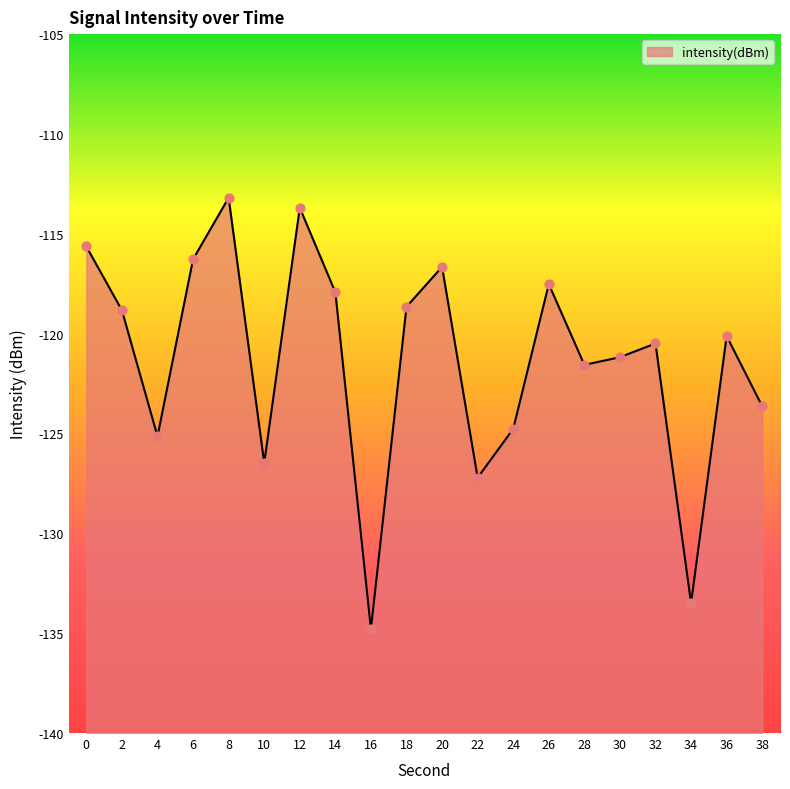

What is the change in value from 0 to 24?

-9.1